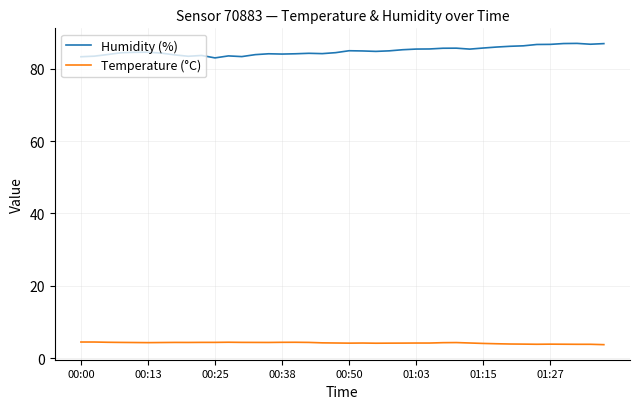

At how many categories does at least one series exceed 15?

40